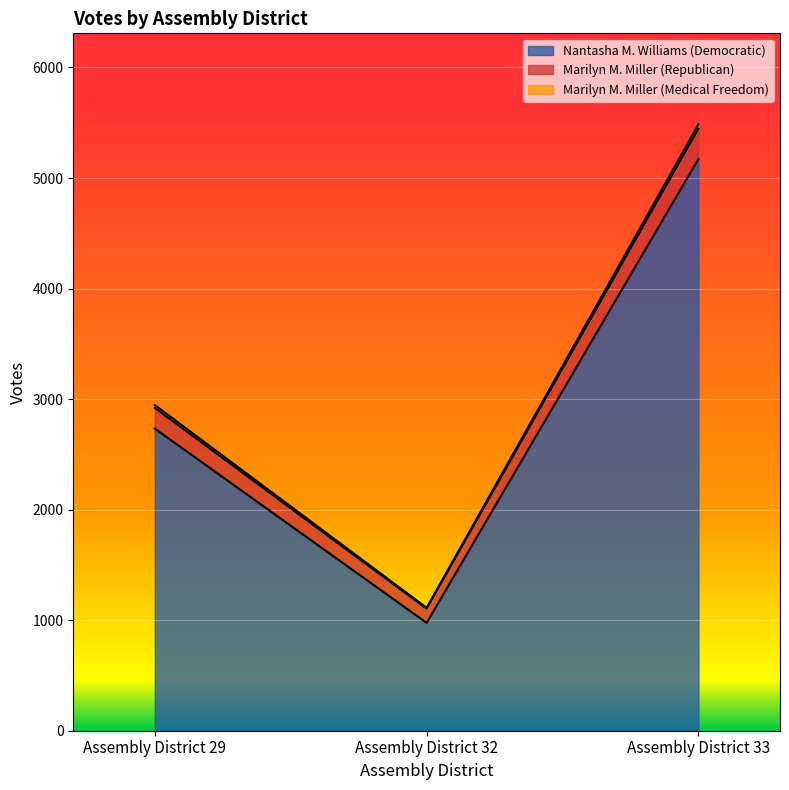

The value of Marilyn M. Miller (Medical Freedom) at Assembly District 33 is 1207. True or false?

False